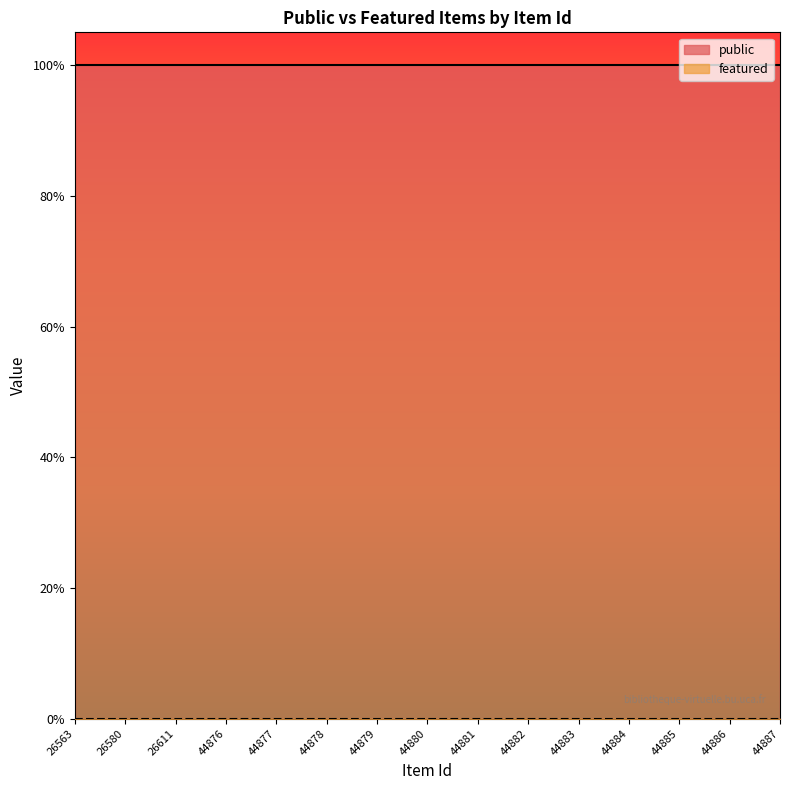

Reading left to right, list all the values displayed in this chart.

public: 26563=1	26580=1	26611=1	44876=1	44877=1	44878=1	44879=1	44880=1	44881=1	44882=1	44883=1	44884=1	44885=1	44886=1	44887=1
featured: 26563=0	26580=0	26611=0	44876=0	44877=0	44878=0	44879=0	44880=0	44881=0	44882=0	44883=0	44884=0	44885=0	44886=0	44887=0